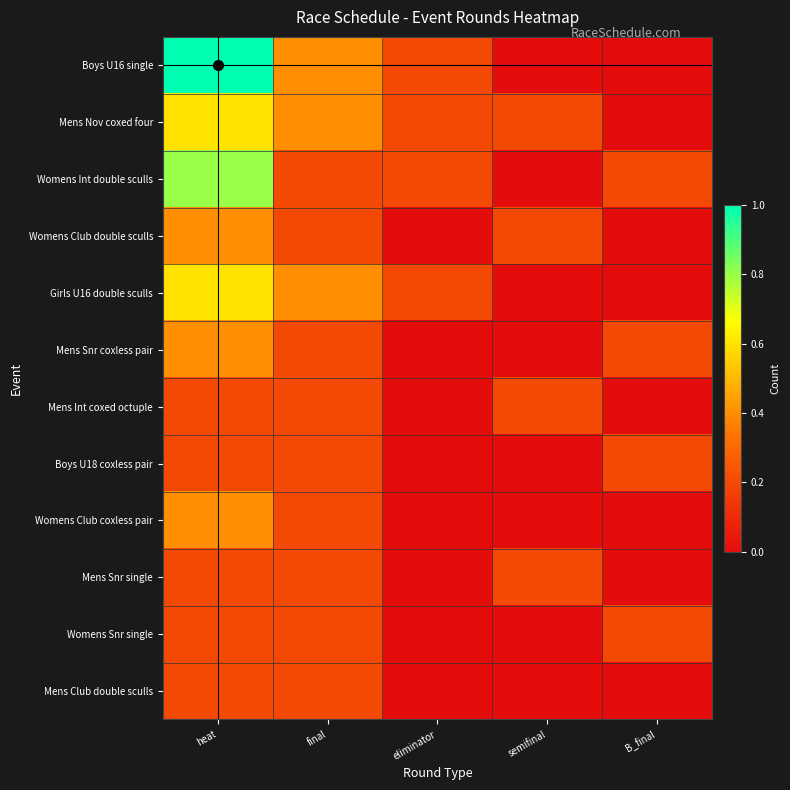

Reading left to right, extract all data points from this chart.

Boys U16 single: heat=1.0	final=0.4	eliminator=0.2	semifinal=0.0	B_final=0.0
Mens Nov coxed four: heat=0.6	final=0.4	eliminator=0.2	semifinal=0.2	B_final=0.0
Womens Int double sculls: heat=0.8	final=0.2	eliminator=0.2	semifinal=0.0	B_final=0.2
Womens Club double sculls: heat=0.4	final=0.2	eliminator=0.0	semifinal=0.2	B_final=0.0
Girls U16 double sculls: heat=0.6	final=0.4	eliminator=0.2	semifinal=0.0	B_final=0.0
Mens Snr coxless pair: heat=0.4	final=0.2	eliminator=0.0	semifinal=0.0	B_final=0.2
Mens Int coxed octuple: heat=0.2	final=0.2	eliminator=0.0	semifinal=0.2	B_final=0.0
Boys U18 coxless pair: heat=0.2	final=0.2	eliminator=0.0	semifinal=0.0	B_final=0.2
Womens Club coxless pair: heat=0.4	final=0.2	eliminator=0.0	semifinal=0.0	B_final=0.0
Mens Snr single: heat=0.2	final=0.2	eliminator=0.0	semifinal=0.2	B_final=0.0
Womens Snr single: heat=0.2	final=0.2	eliminator=0.0	semifinal=0.0	B_final=0.2
Mens Club double sculls: heat=0.2	final=0.2	eliminator=0.0	semifinal=0.0	B_final=0.0